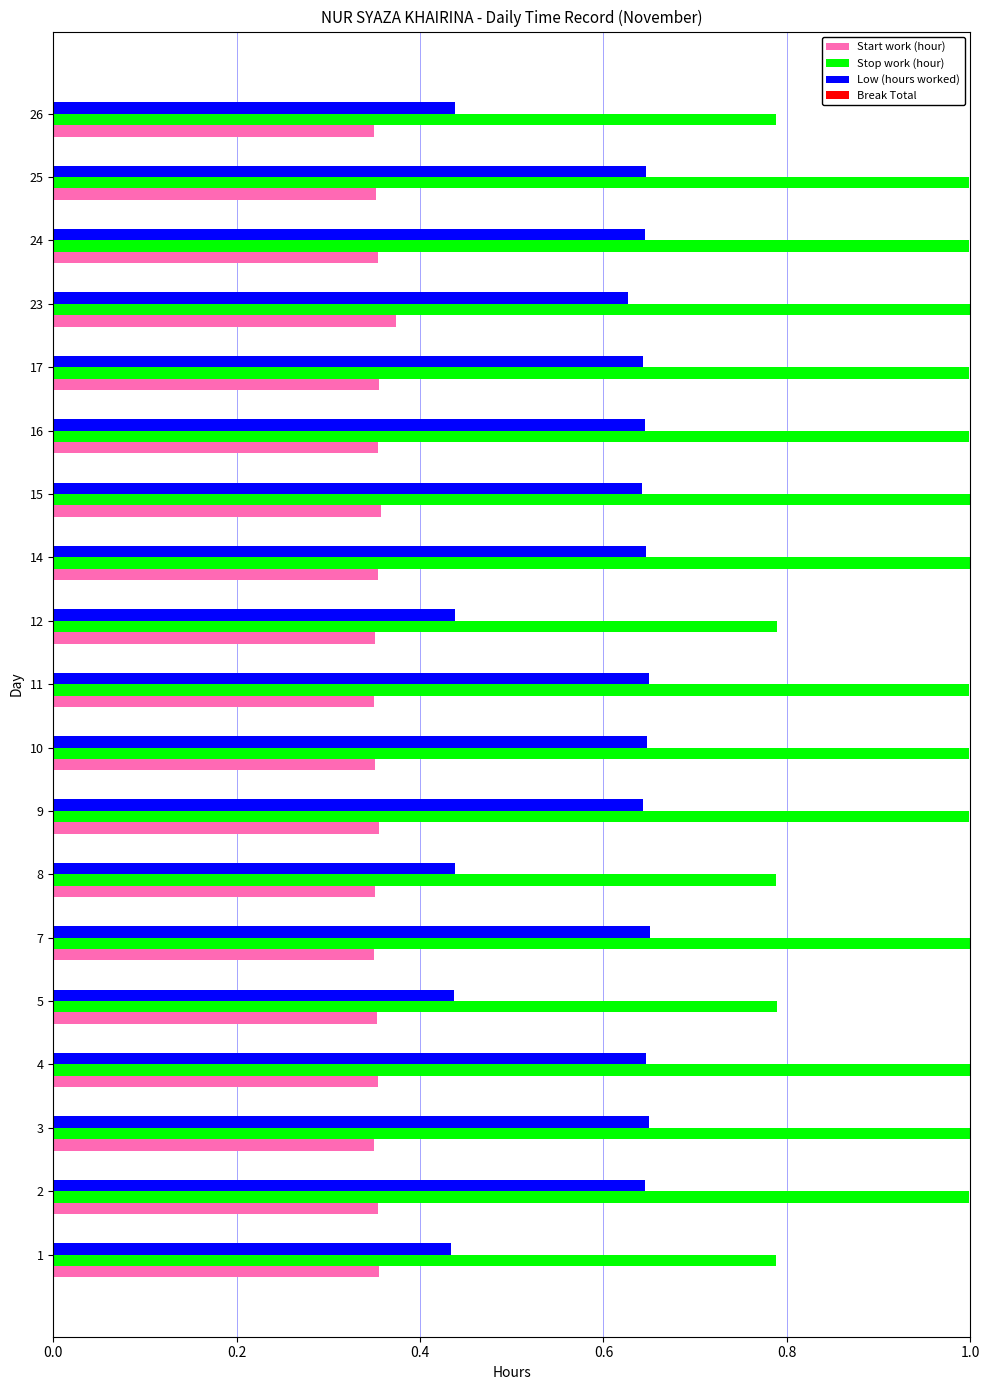

Rank the series by their maximum value, from lowest to highest.

Start work (hour), Low (hours worked), Stop work (hour)